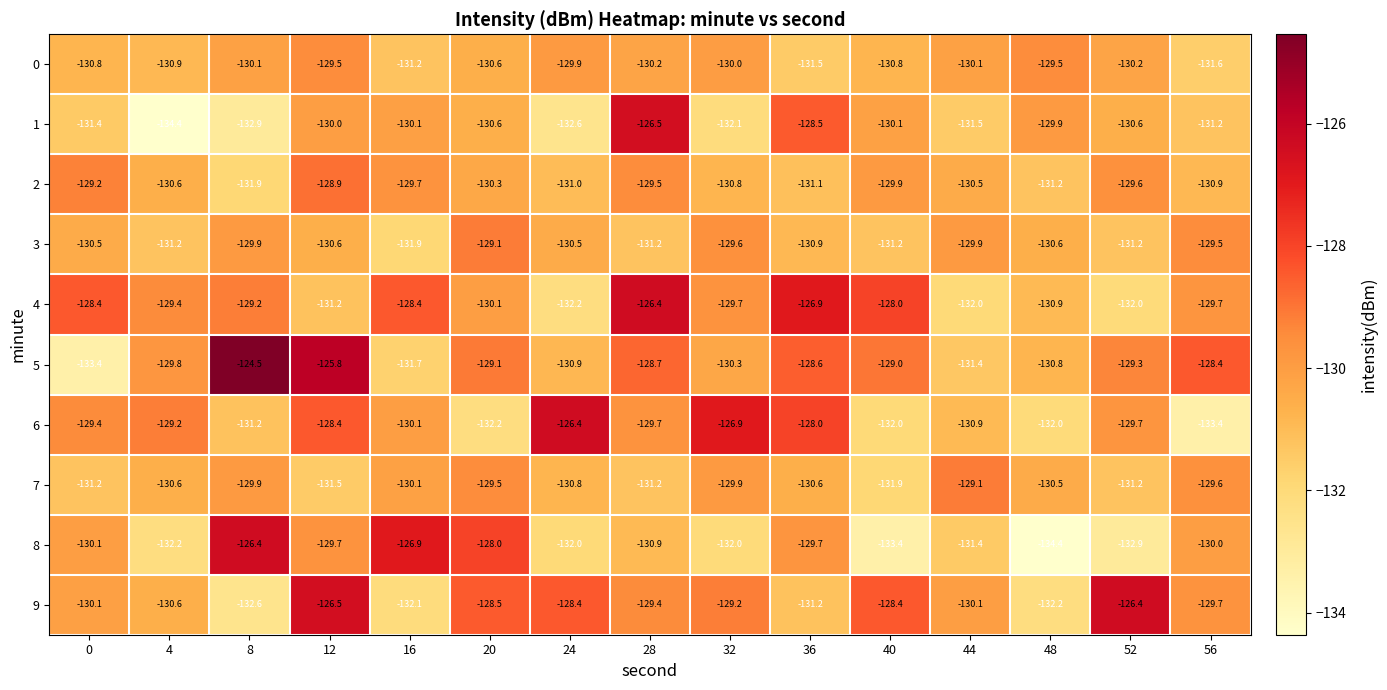

What is the total value across all series at 44?

-1306.9